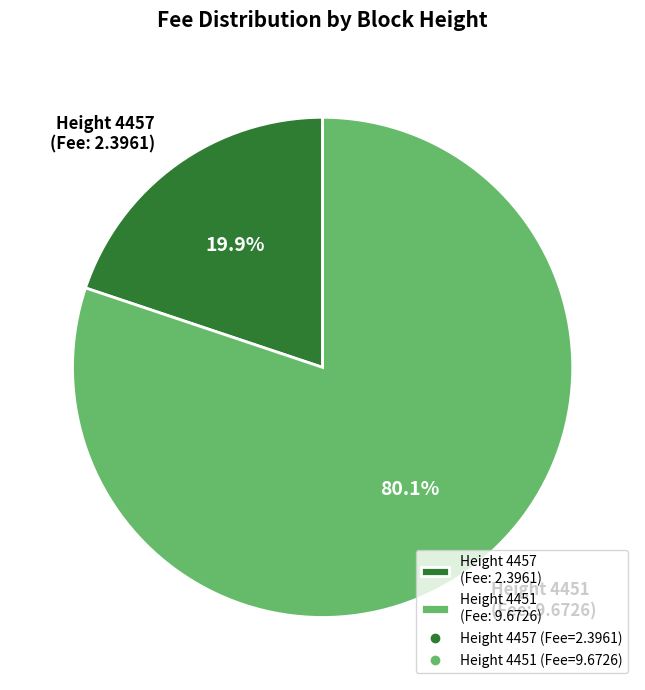

Which slice is the smallest?

Height 4457 (Fee: 2.3961)